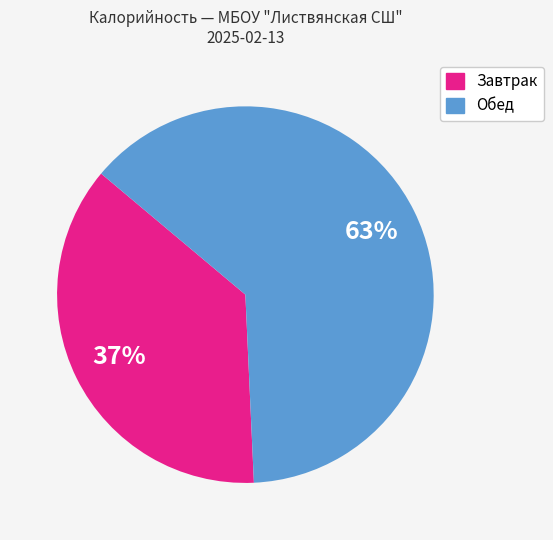

To the nearest percent, what is the average slice percentage?

50%